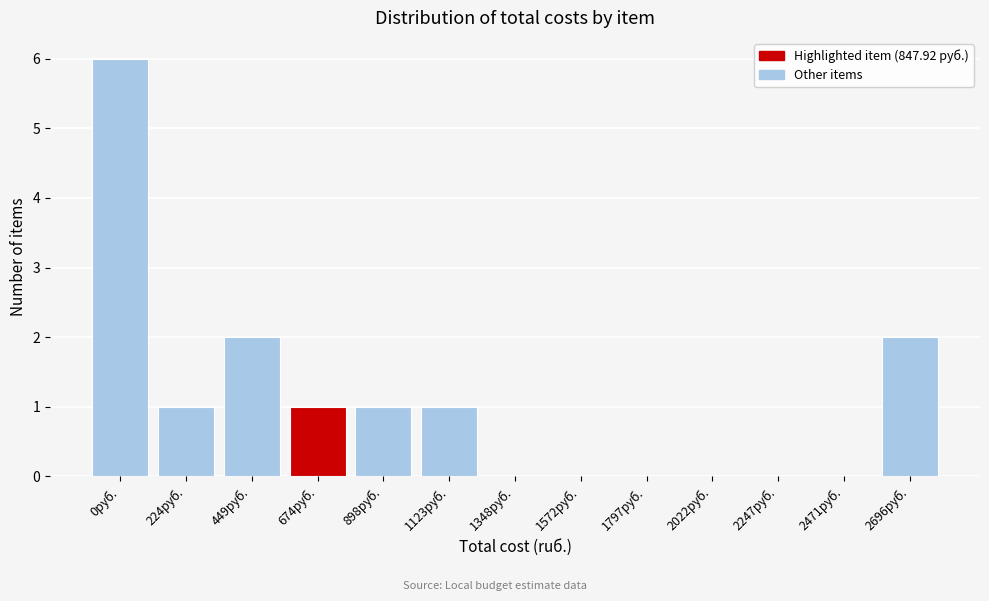

Reading right to left, list all the values displayed in this chart.

2696руб.=2	2471руб.=0	2247руб.=0	2022руб.=0	1797руб.=0	1572руб.=0	1348руб.=0	1123руб.=1	898руб.=1	674руб.=1	449руб.=2	224руб.=1	0руб.=6